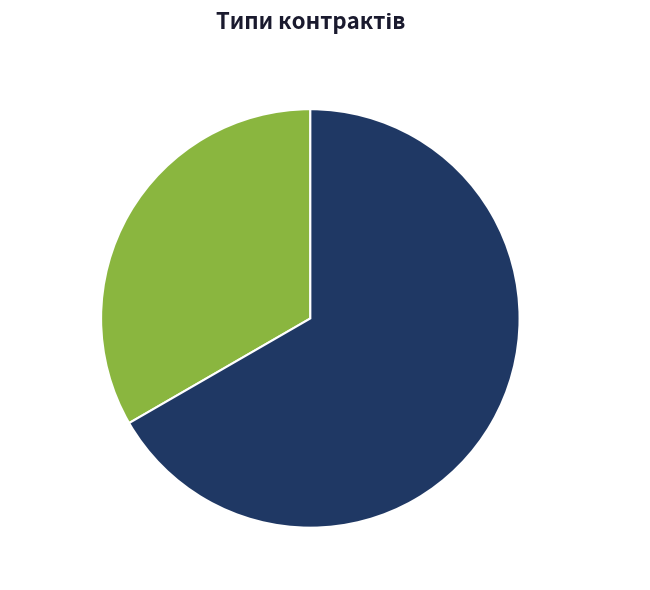

What is the total percentage of Строковий and Безстроковий?

100.0%